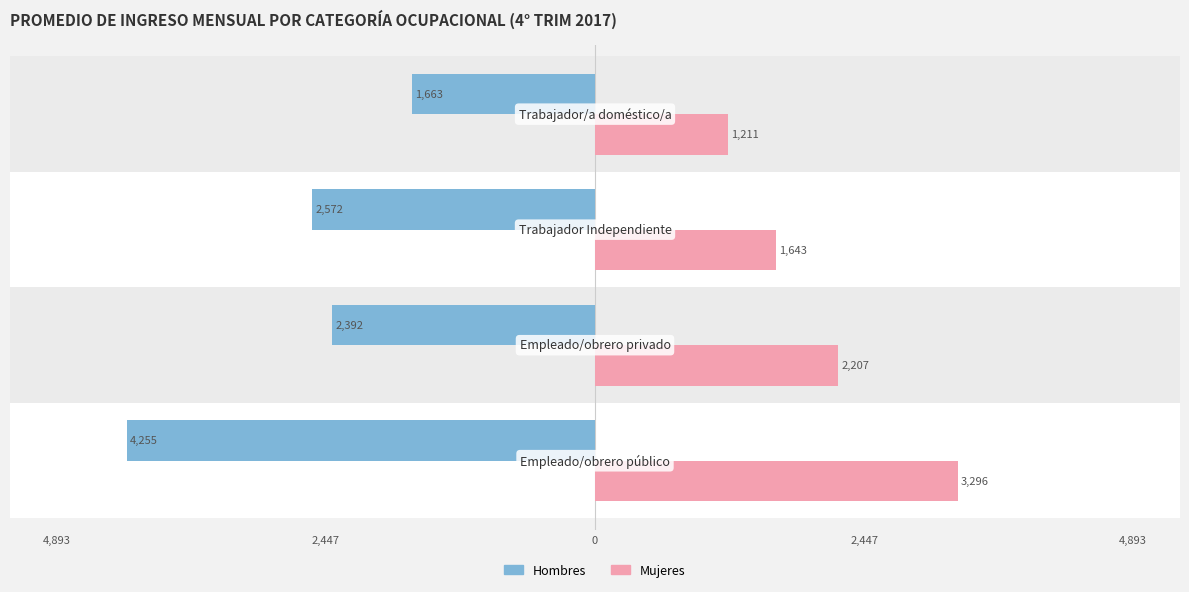

What are all the series names shown in the legend?

Hombres, Mujeres